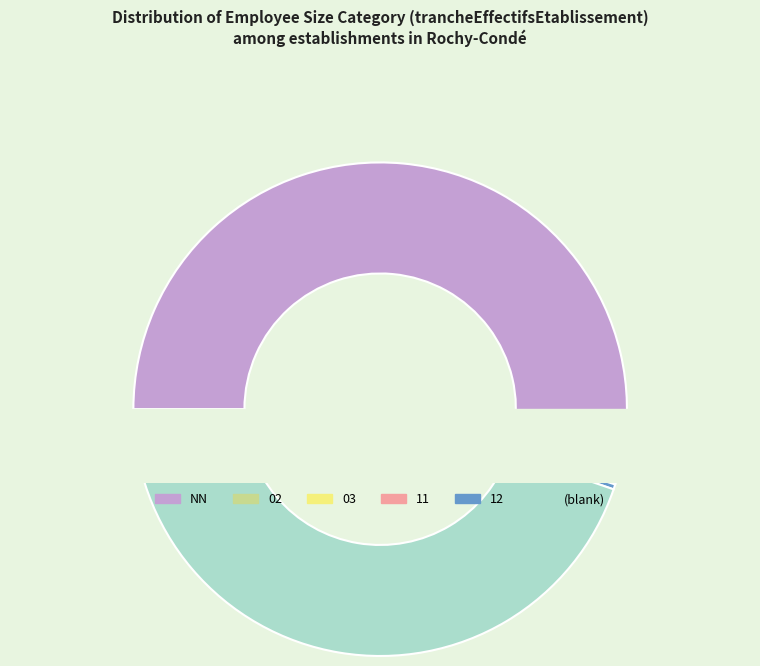

Approximately how many times larger is the value at 11 compared to 12?

2.0